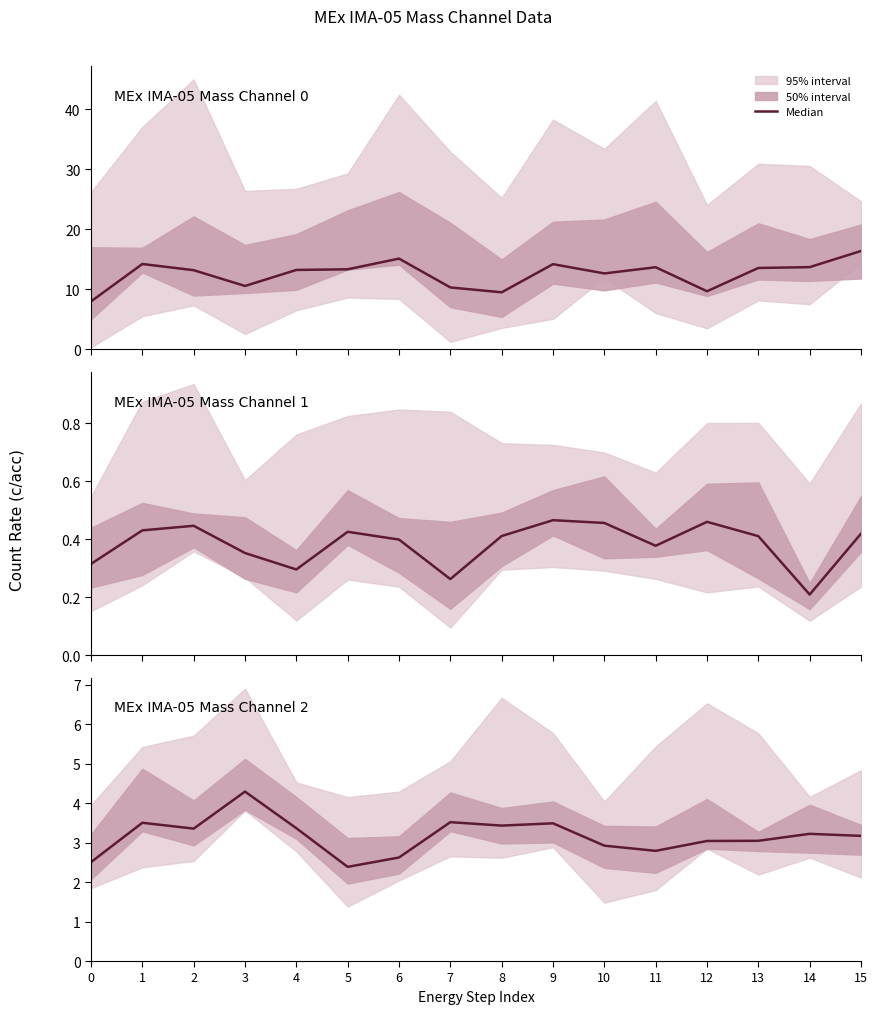

Approximately how many times larger is the value at 15 compared to 13?

1.0